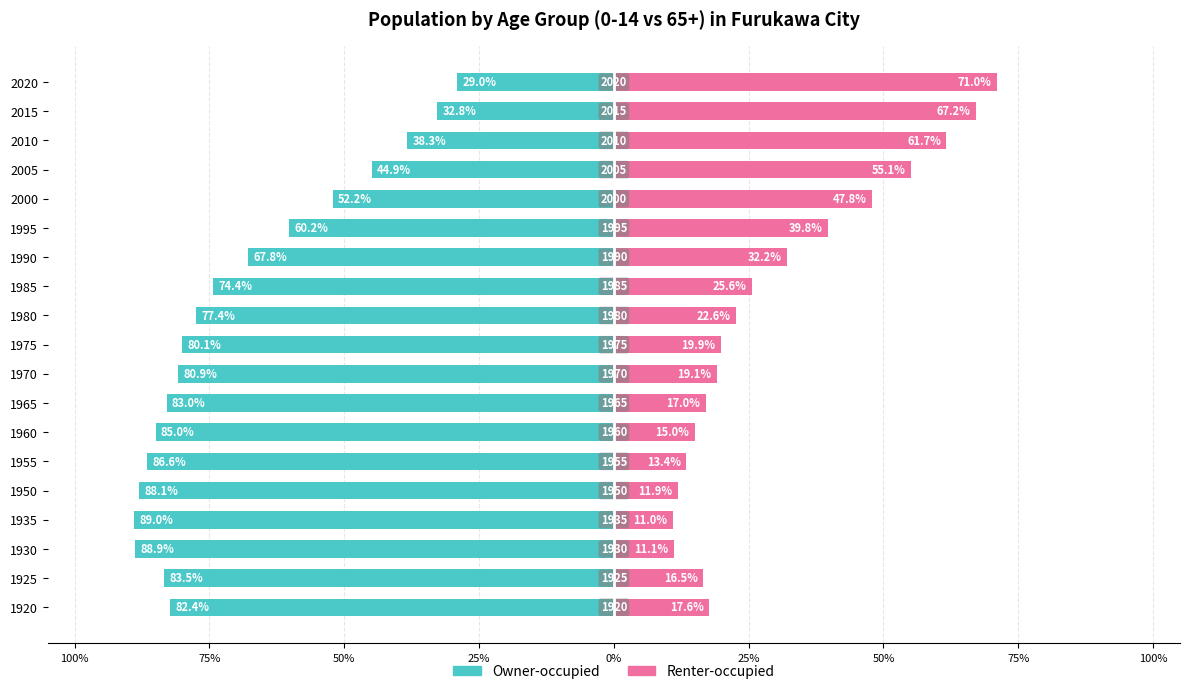

What is the lowest value of the Renter-occupied series?

11.0